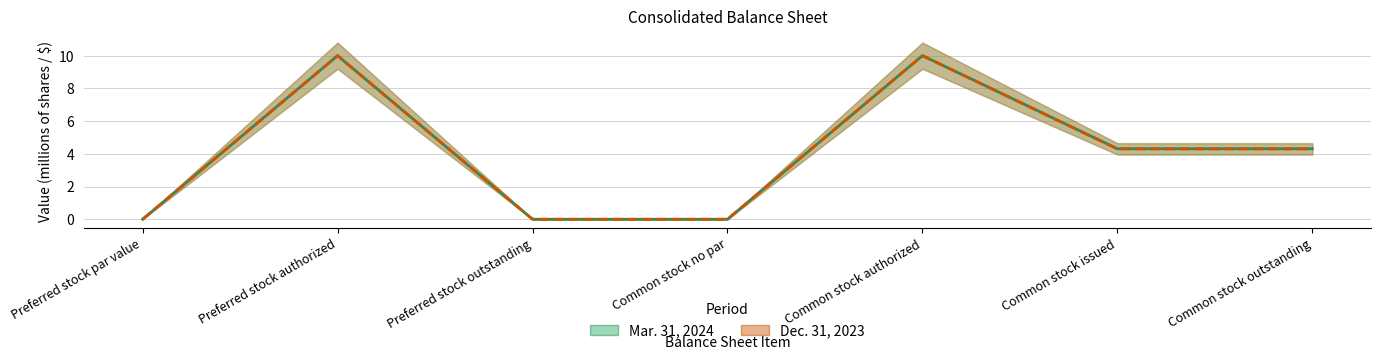

Which label corresponds to the largest value in the chart?

Preferred stock authorized